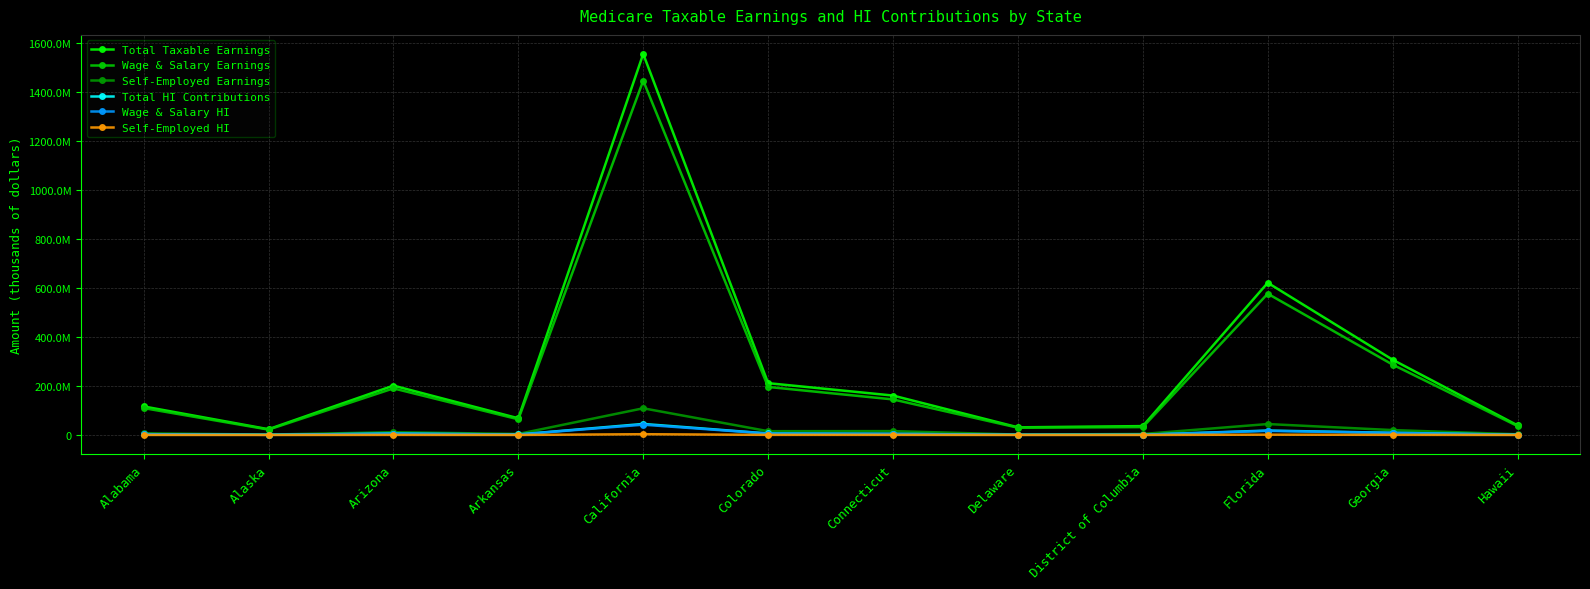

What is the approximate value of Self-Employed Earnings at Colorado, to the nearest 10?

15491100